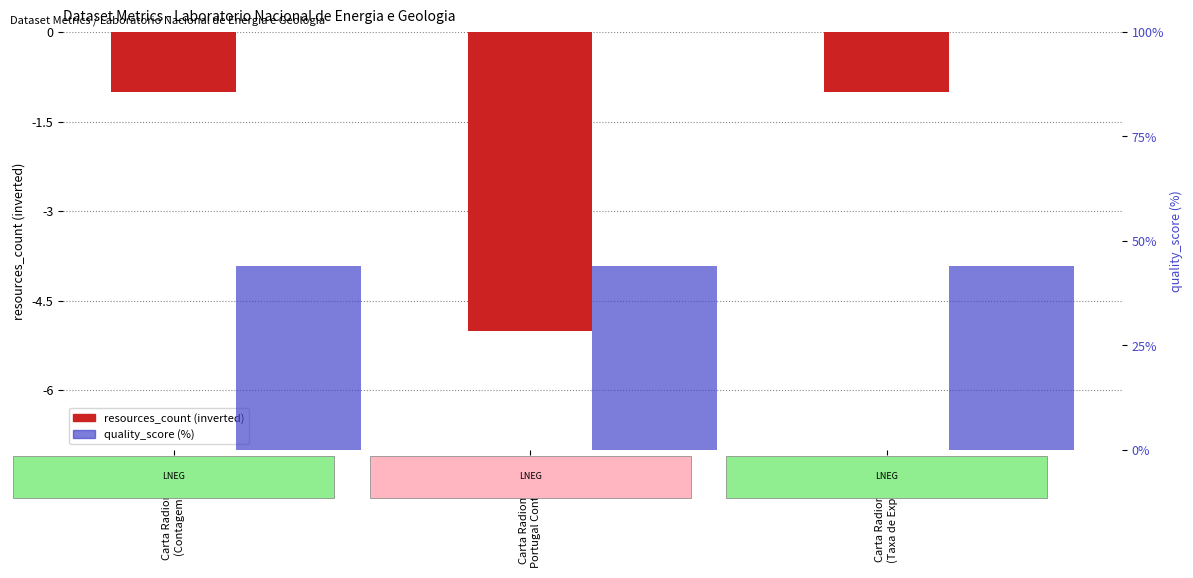

What are all the series names shown in the legend?

resources_count, quality_score (%)